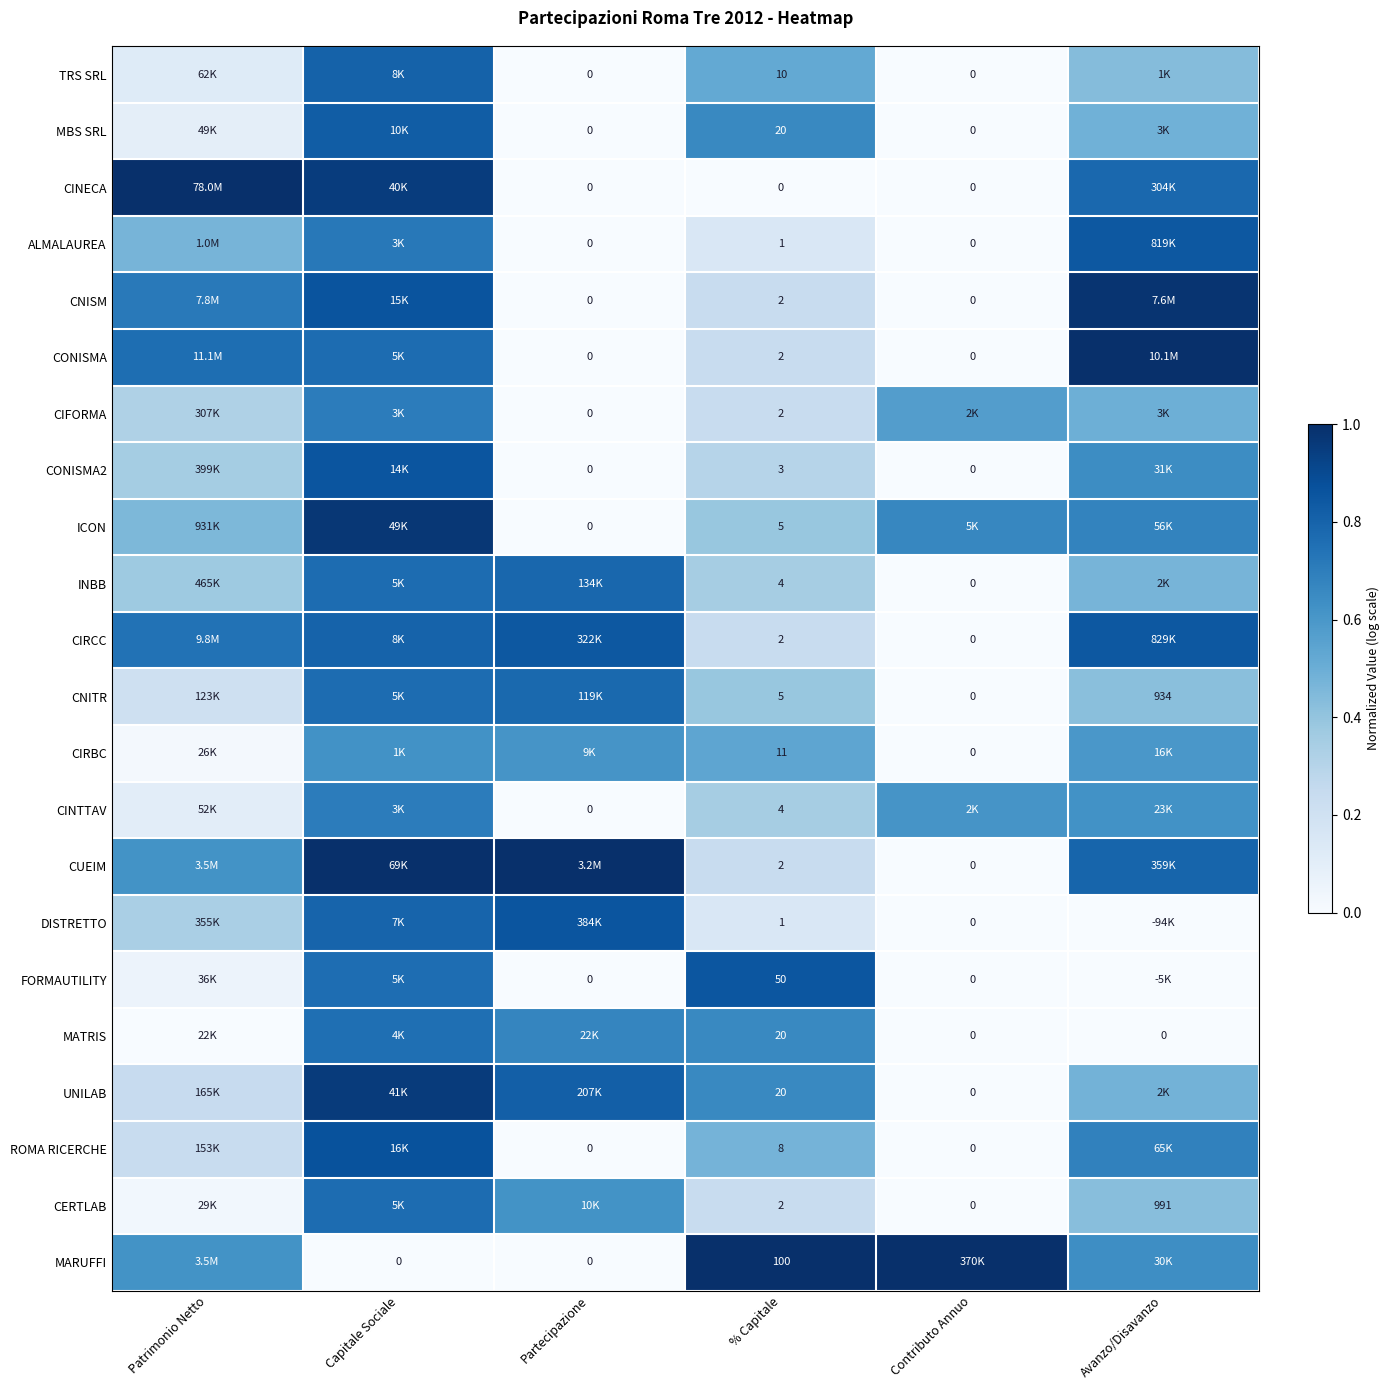

Count the ROMA RICERCHE values in the range 0 to 1.

6